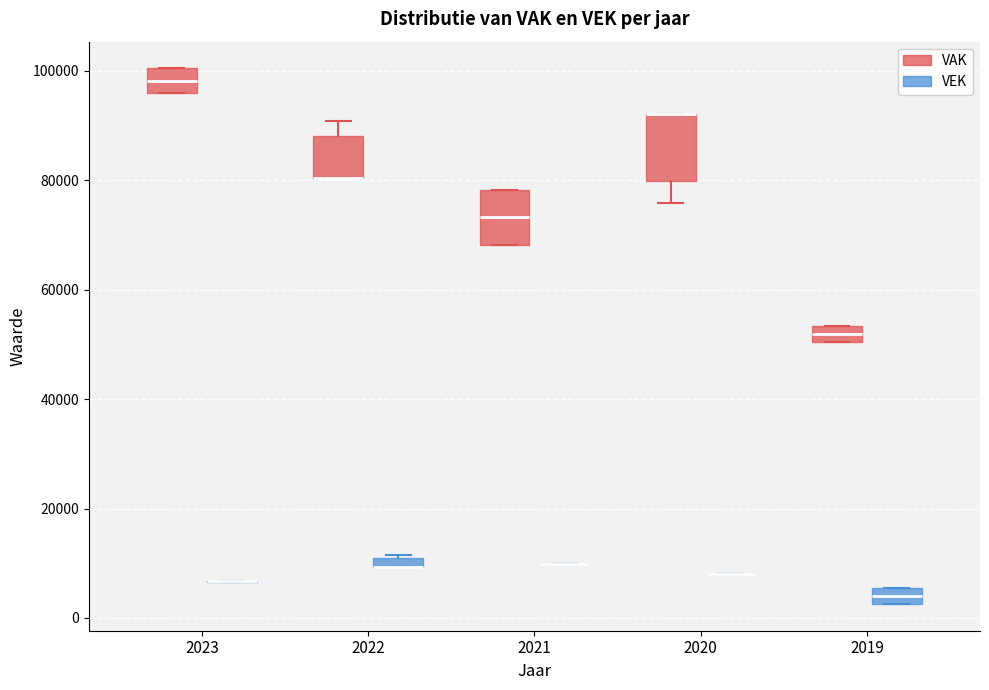

Which box is the tallest, from its lower edge to its upper edge?

2020 (VAK)